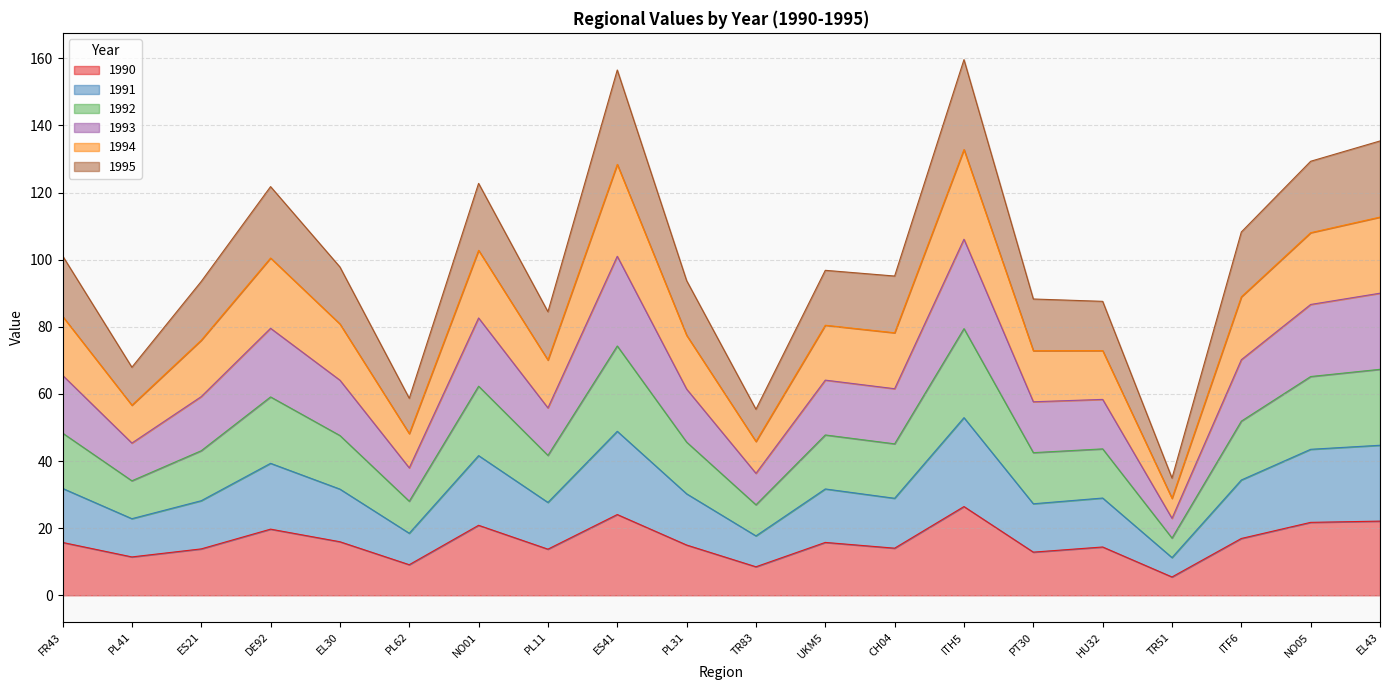

Is it true that 1990 equals 16.9 at ITF6?

True